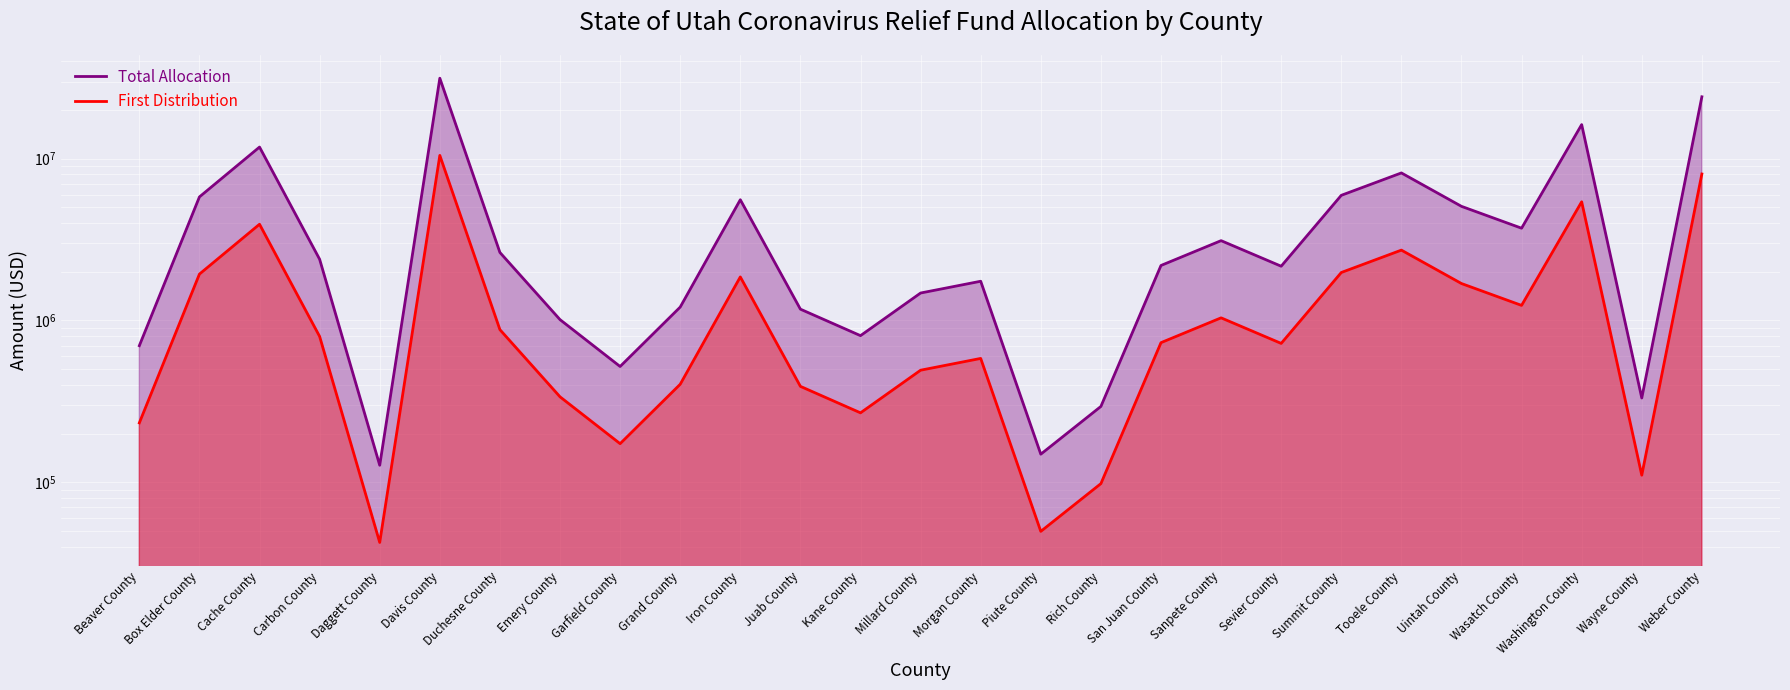

What is the spread (max minus min) of values at Weber County?

16094156